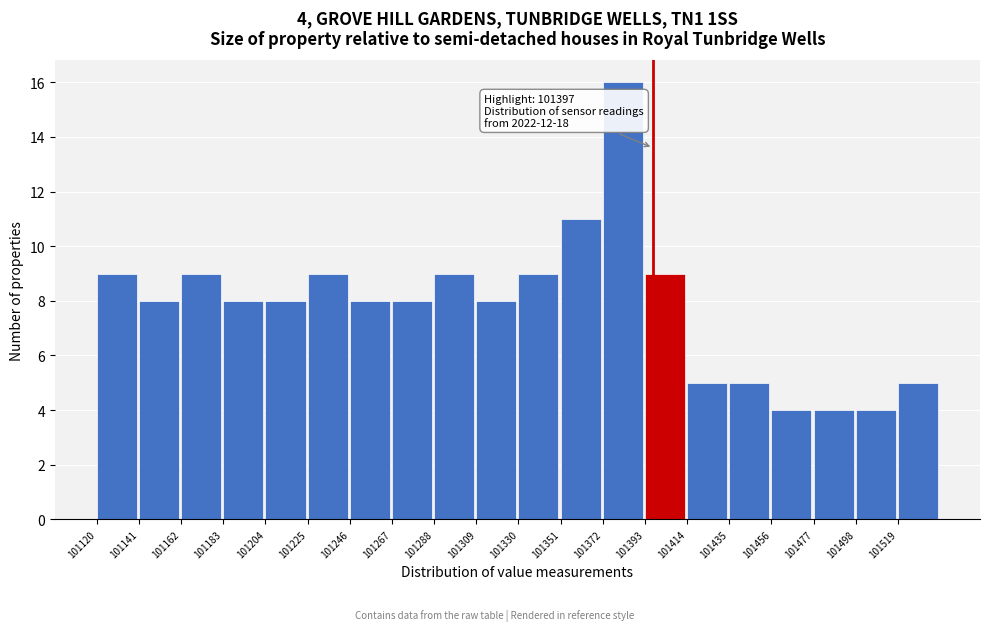

Which range on the x-axis has the tallest bar?

101372 to 101393